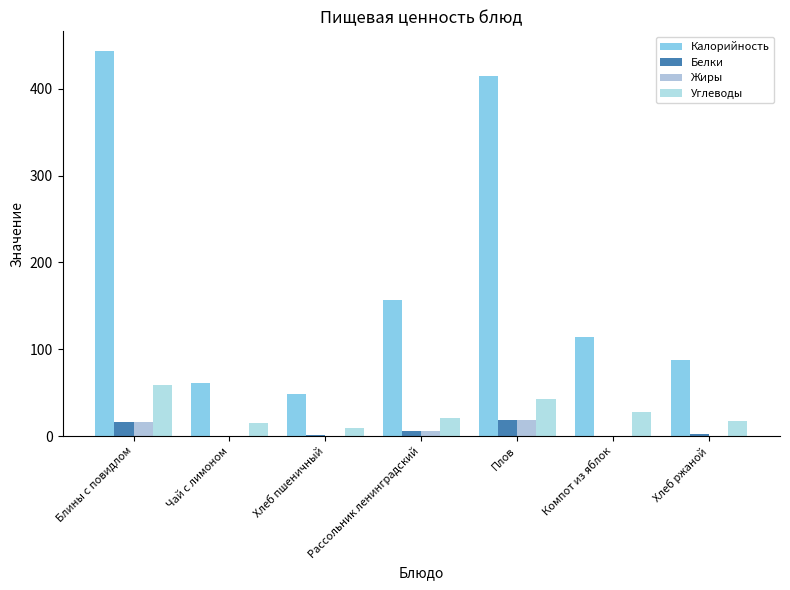

What is the sum of the Углеводы values at Чай с лимоном and Хлеб пшеничный?

25.0